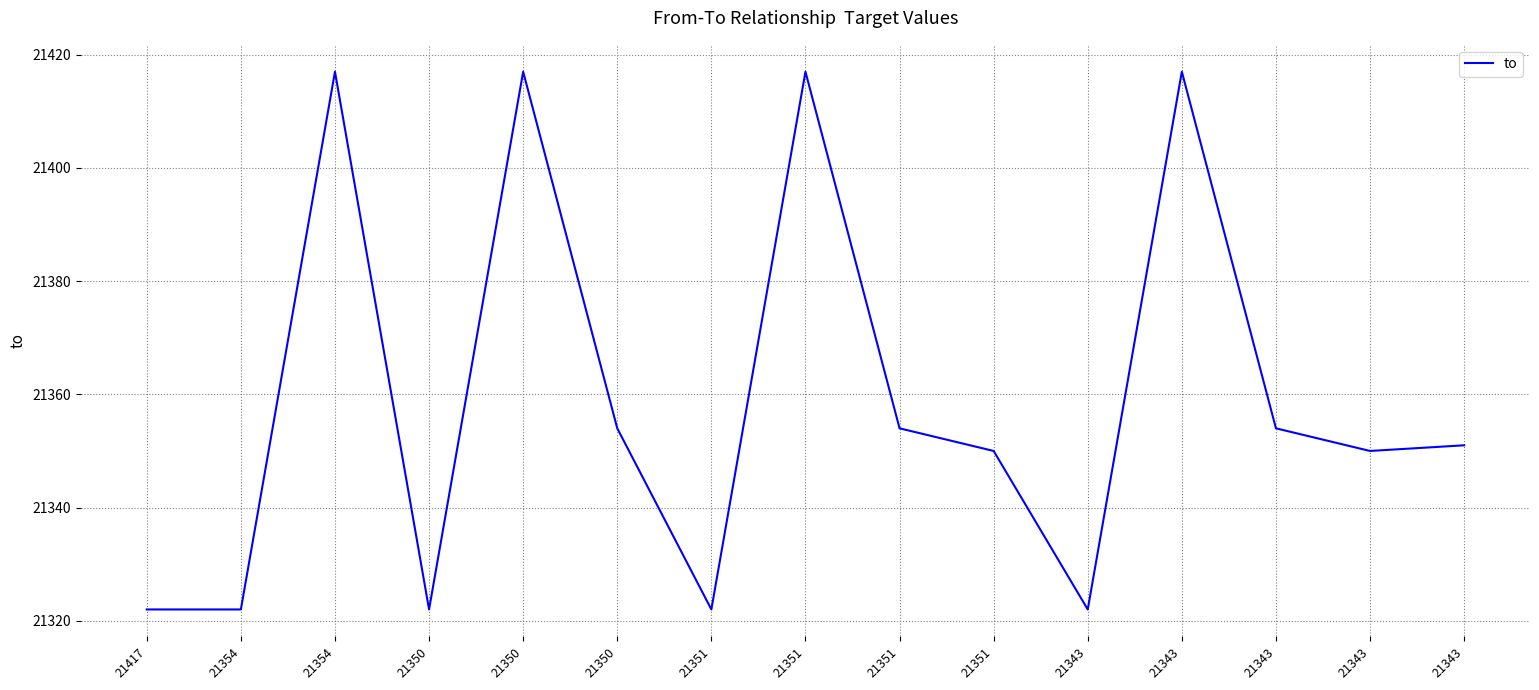

List the labels in order of value, smallest first.

21417, 21354, 21350, 21351, 21343, 21351, 21343, 21343, 21350, 21351, 21343, 21354, 21350, 21351, 21343